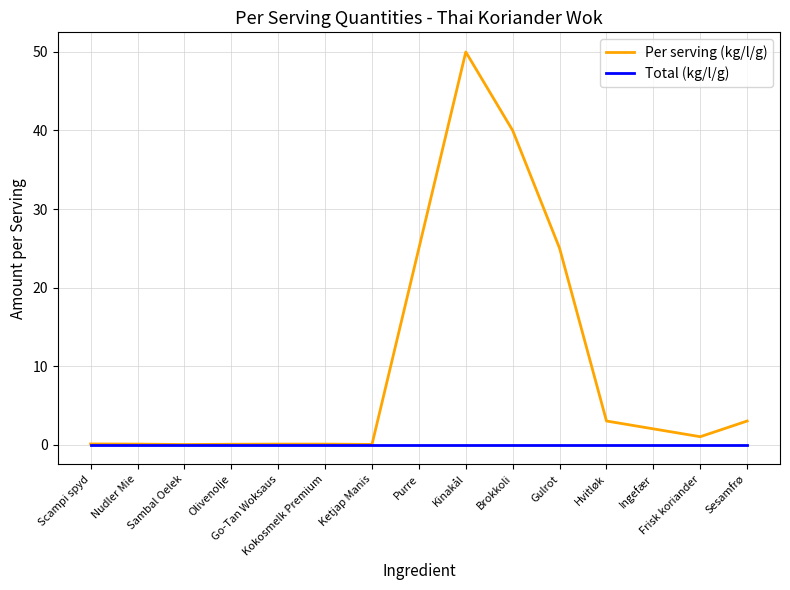

Which series has the largest range (max minus min)?

Per serving (kg/l/g)